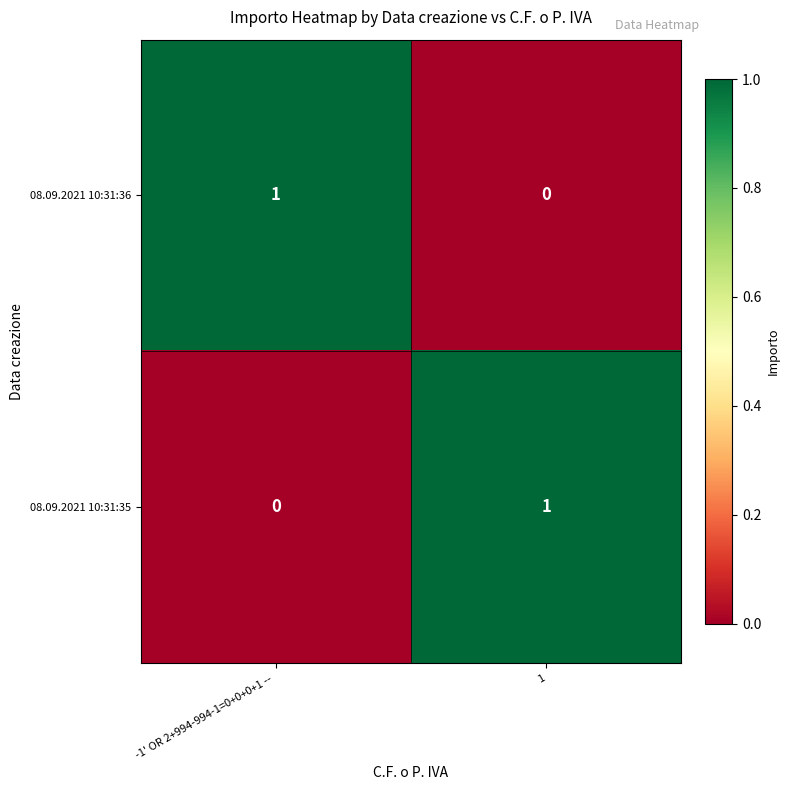

Reading left to right, list all the values displayed in this chart.

08.09.2021 10:31:36: -1' OR 2+994-994-1=0+0+0+1 -- =1	1=0
08.09.2021 10:31:35: -1' OR 2+994-994-1=0+0+0+1 -- =0	1=1